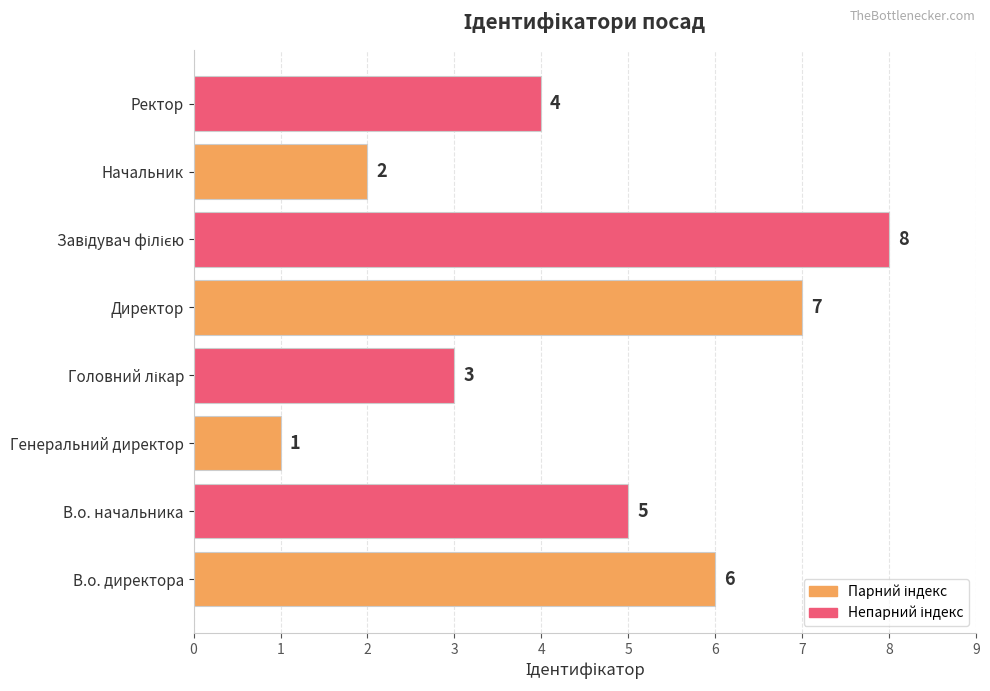

Between Ректор and В.о. директора, which is larger?

В.о. директора